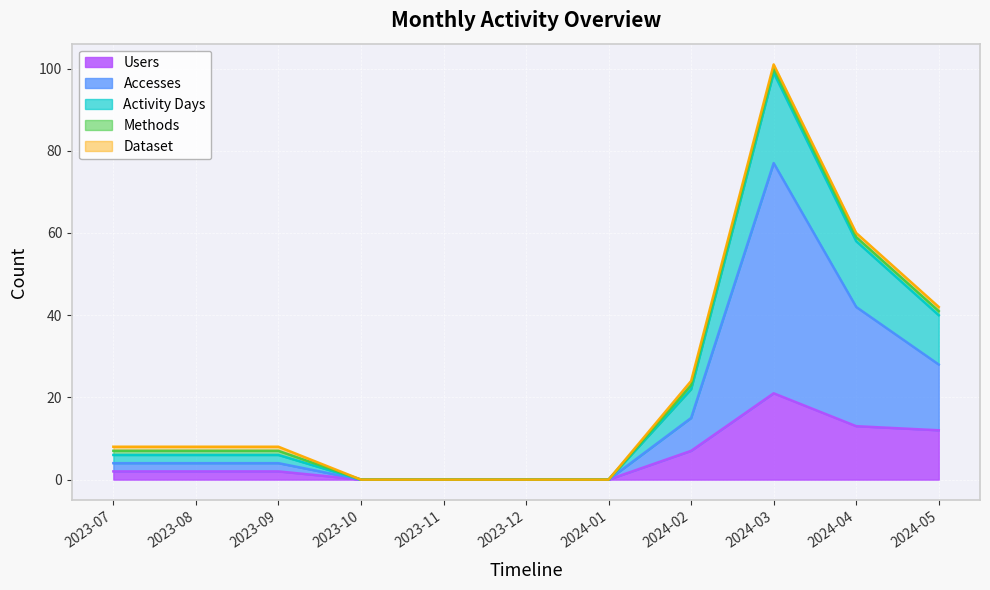

What is the spread (max minus min) of values at 2024-04?

47